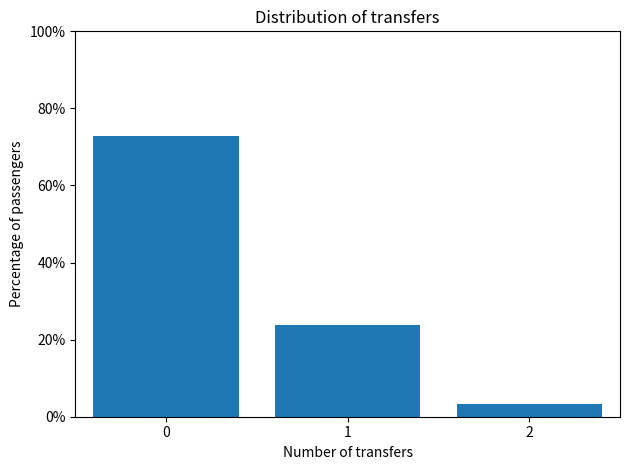

Reading left to right, what are all the values shown in this chart?

0=72.9	1=23.7	2=3.4